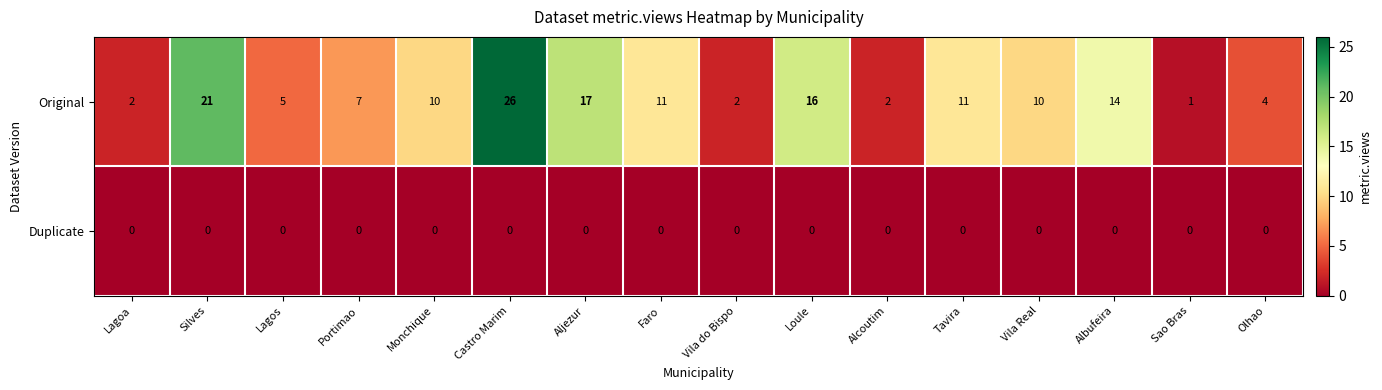

Which series changed the most between Portimao and Faro?

Original